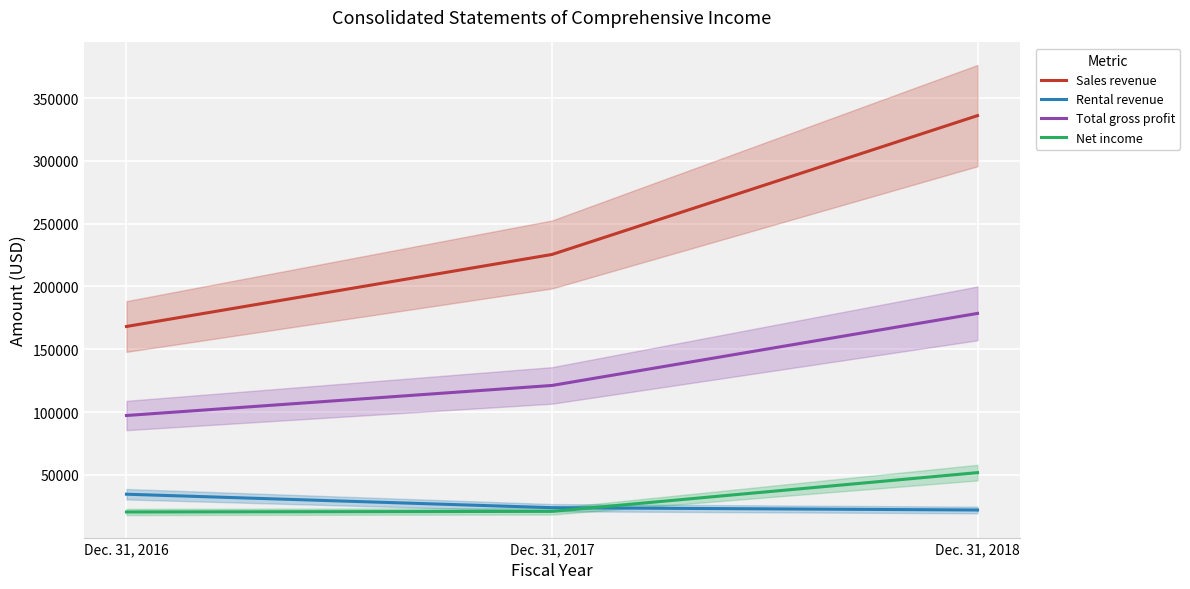

Is it true that Net income equals 20519 at Dec. 31, 2016?

True